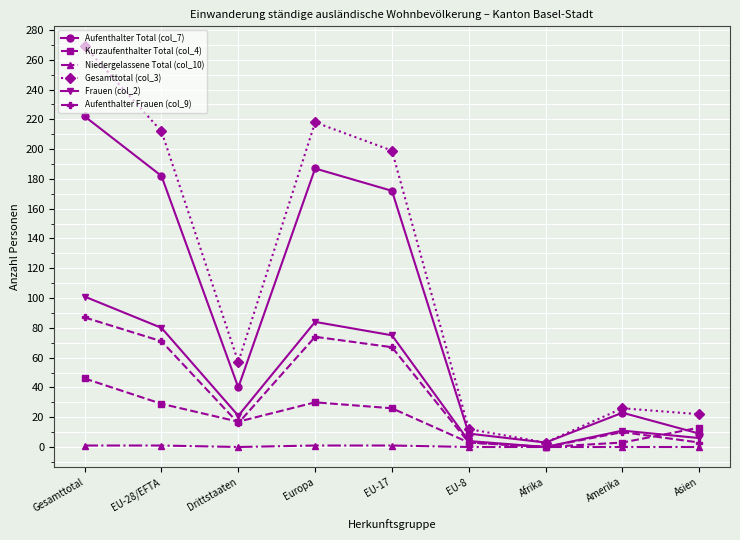

How many interior local peaks does the Kurzaufenthalter Total (col_4) series have?

1